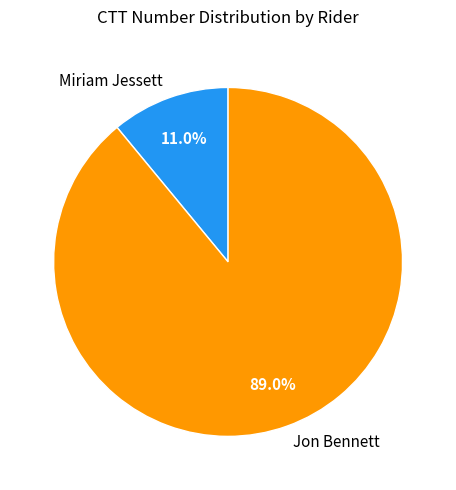

How many segments does this pie chart have?

2